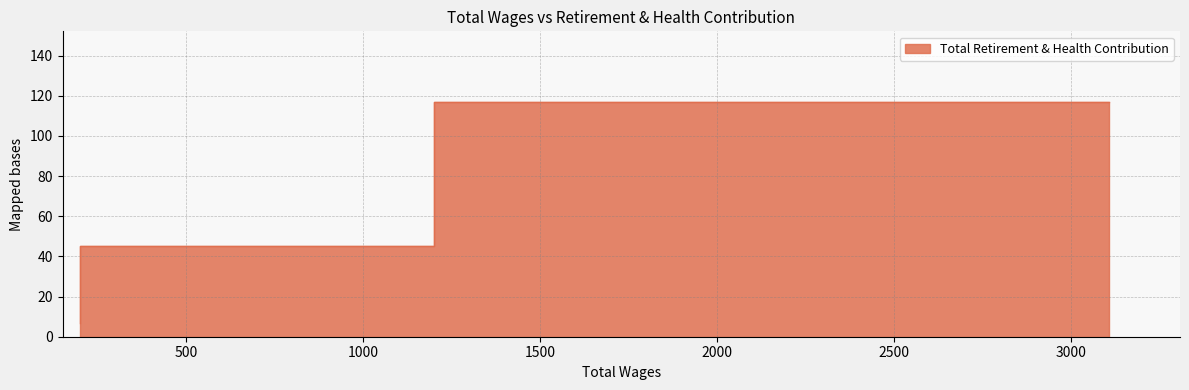

List the labels in order of value, largest first.

3107.0, 1200.0, 1197.0, 200.0